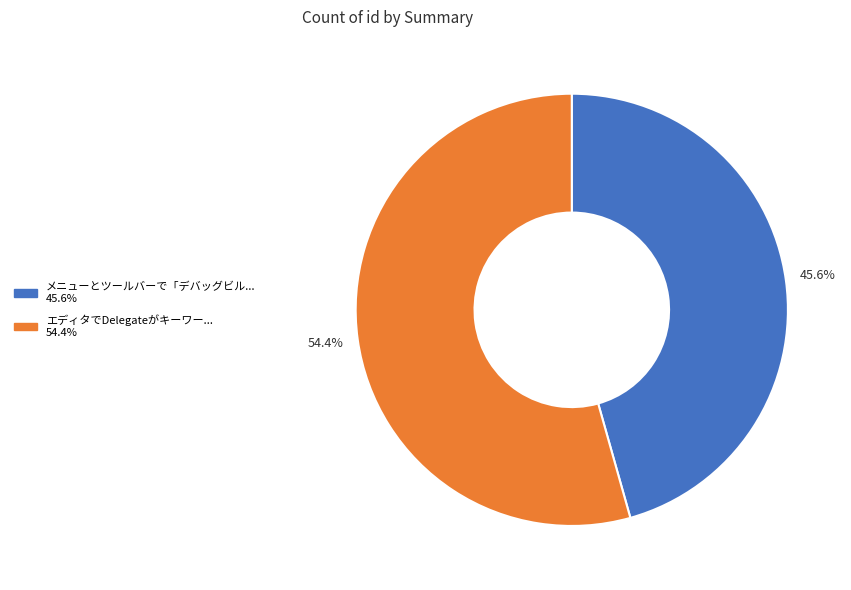

Is there a majority slice in this chart?

Yes